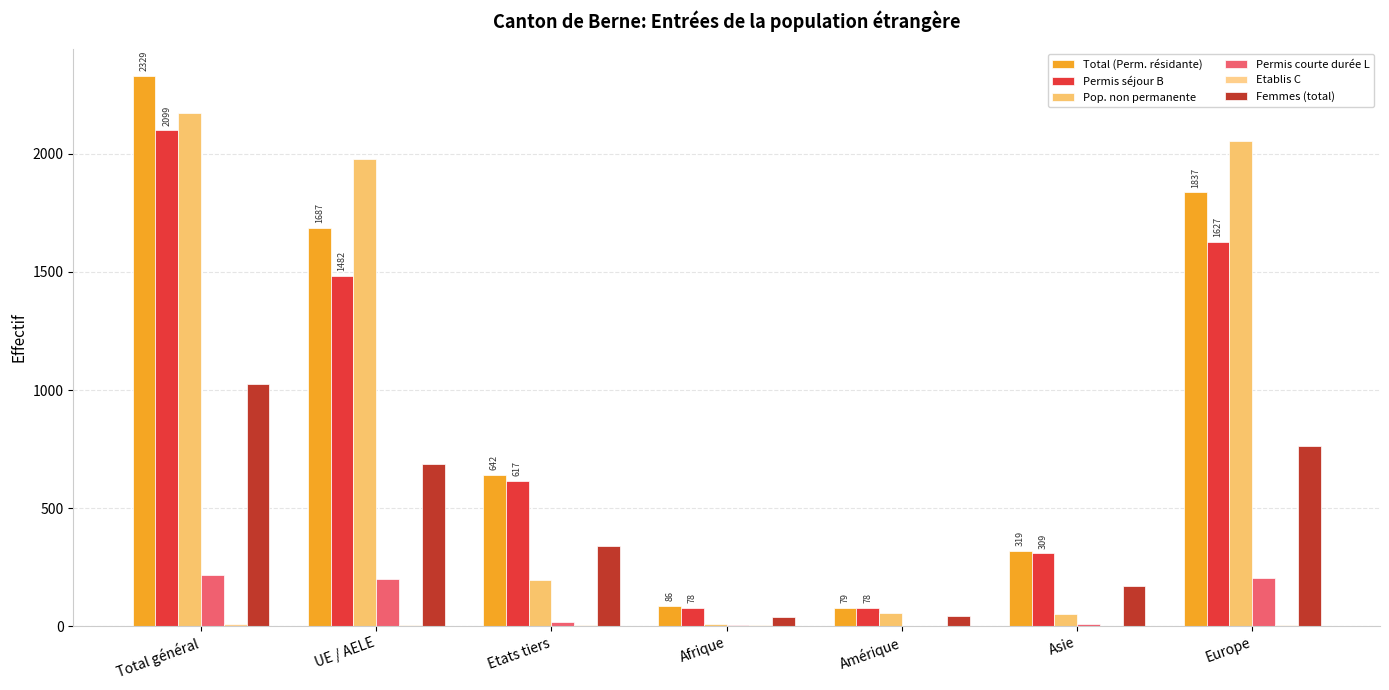

What position from the left is Etats tiers?

3